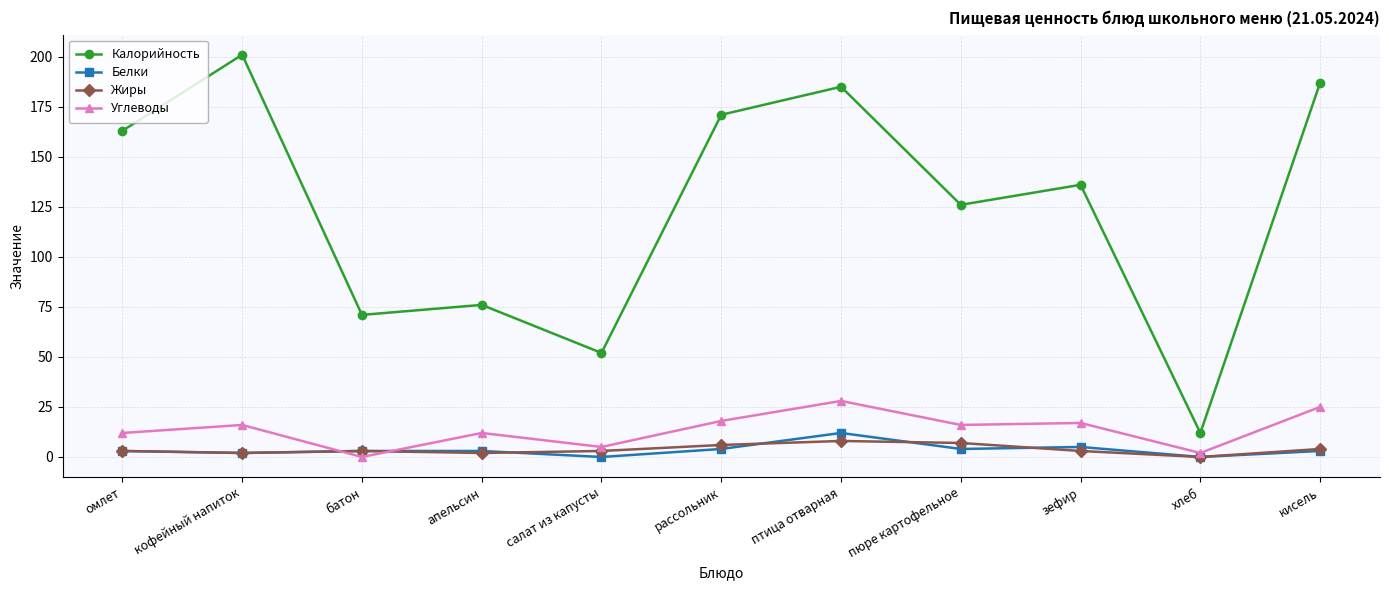

Count the number of data series in this chart.

4